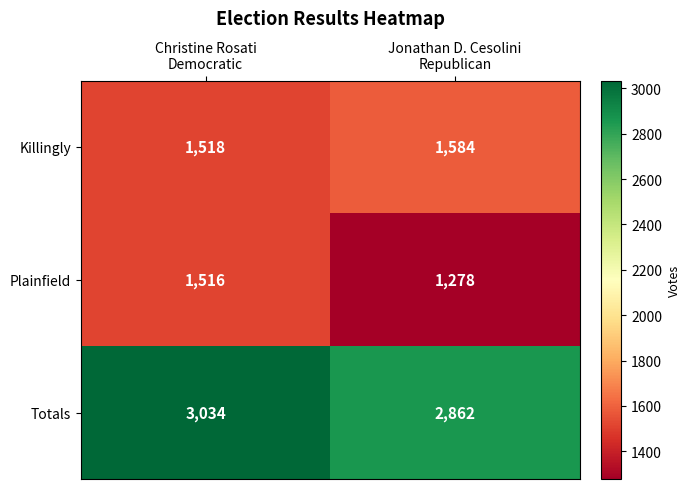

What is the sum of all Killingly values?

3102